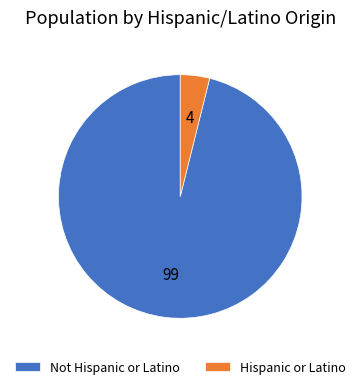

Between Not Hispanic or Latino and Hispanic or Latino, which is larger?

Not Hispanic or Latino